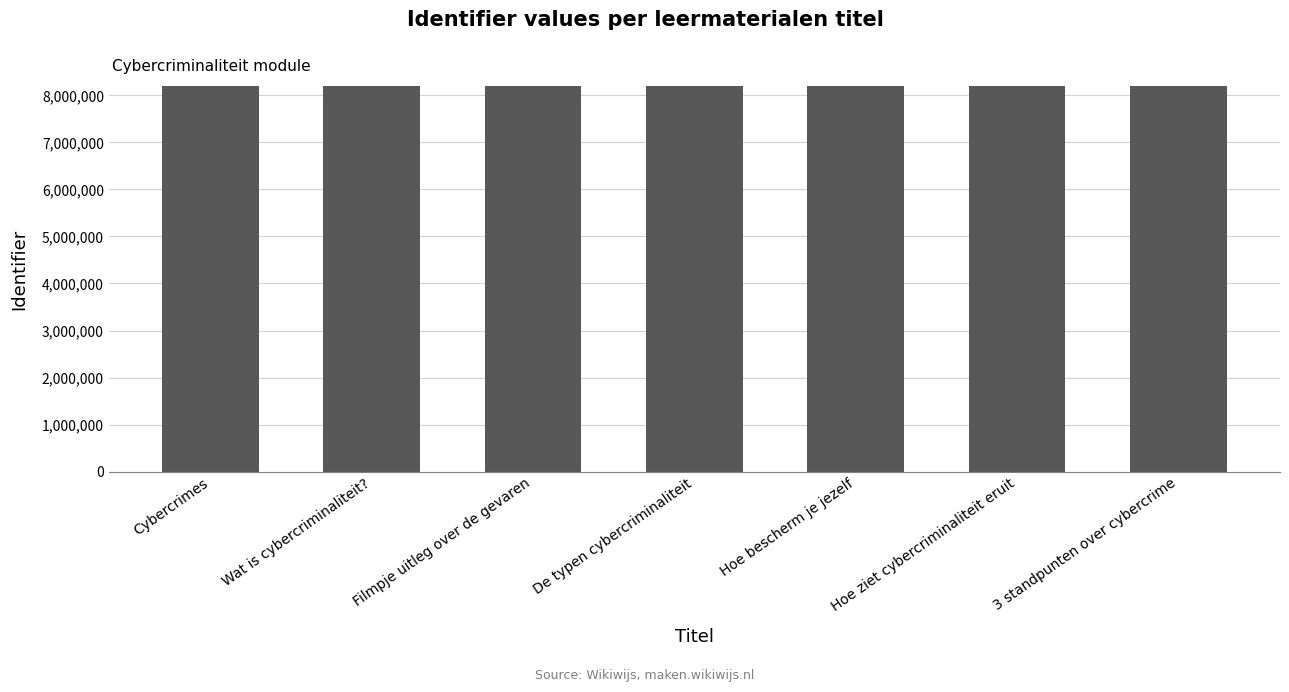

Is it true that the value at 3 standpunten over cybercrime is 8193742?

True